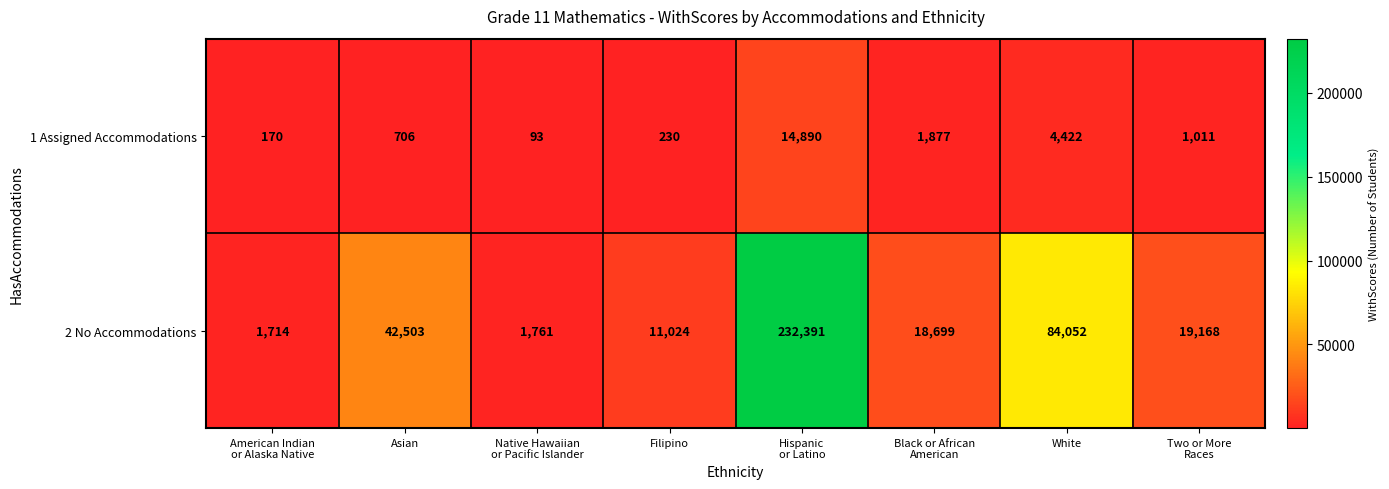

The 2 No Accommodations series shows 11024 at Filipino. True or false?

True